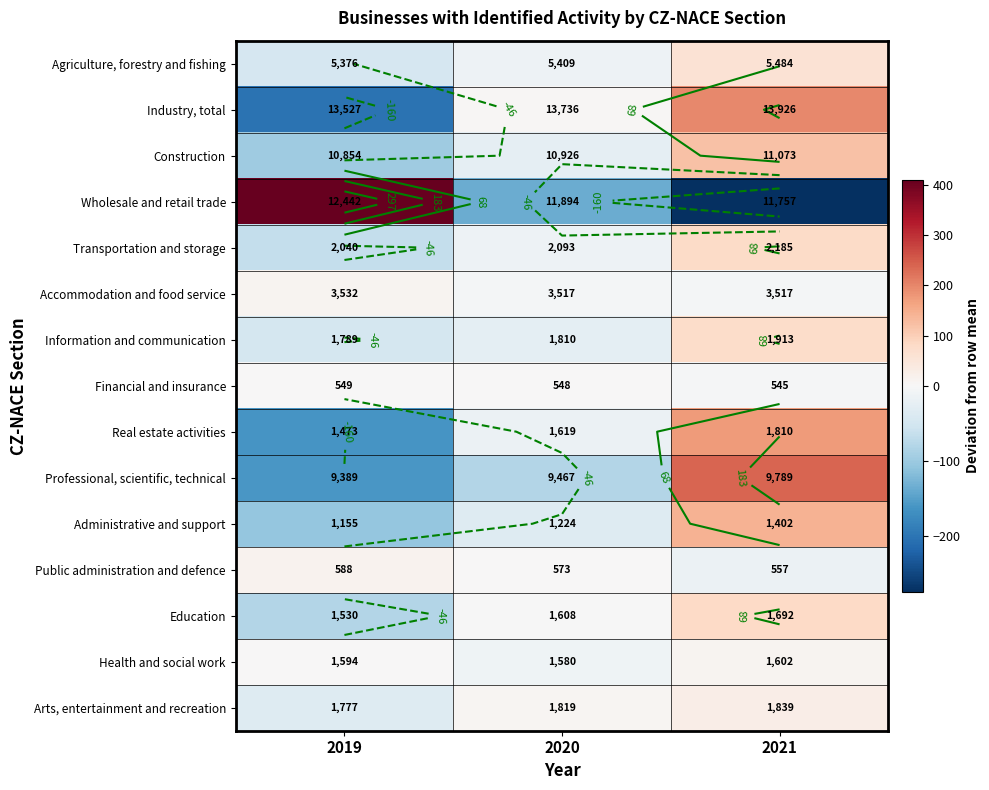

At which category is the sum across all series the highest?

2021